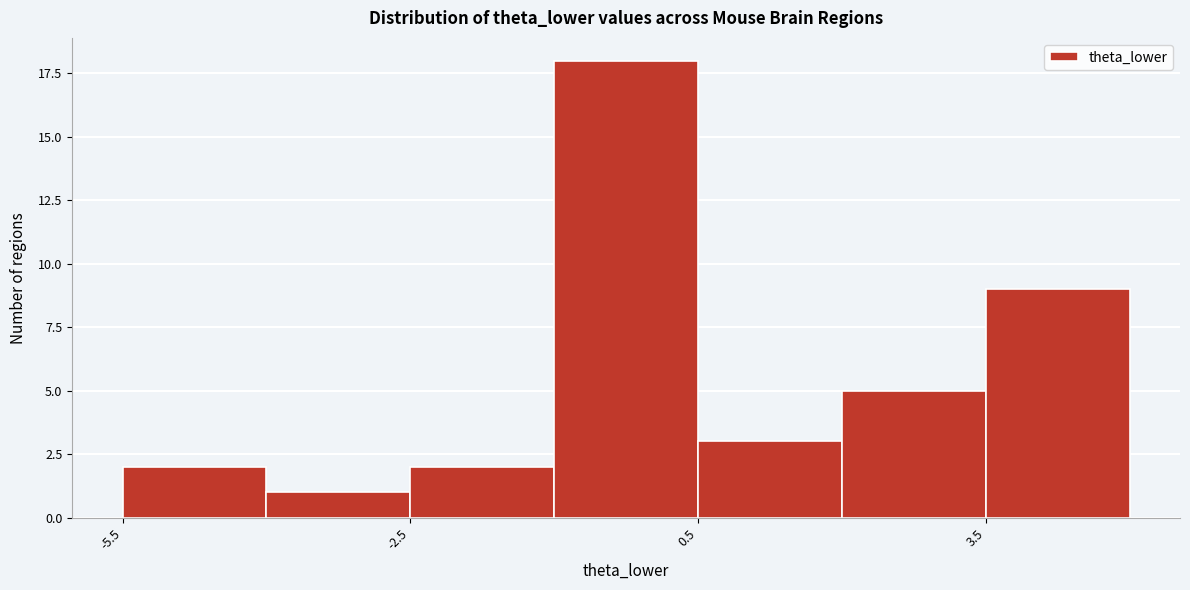

Around what value on the x-axis is the tallest bar? Give the approximate position of its centre, as read against the axis.

0.0